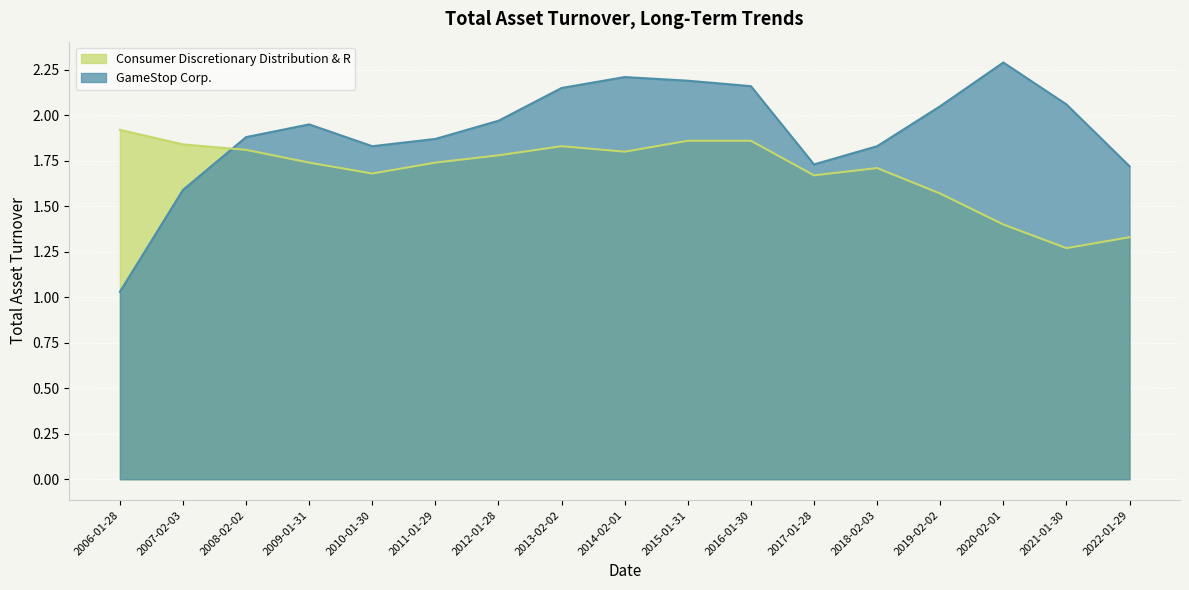

The value of Consumer Discretionary Distribution & R at 2010-01-30 is 1.7. True or false?

True